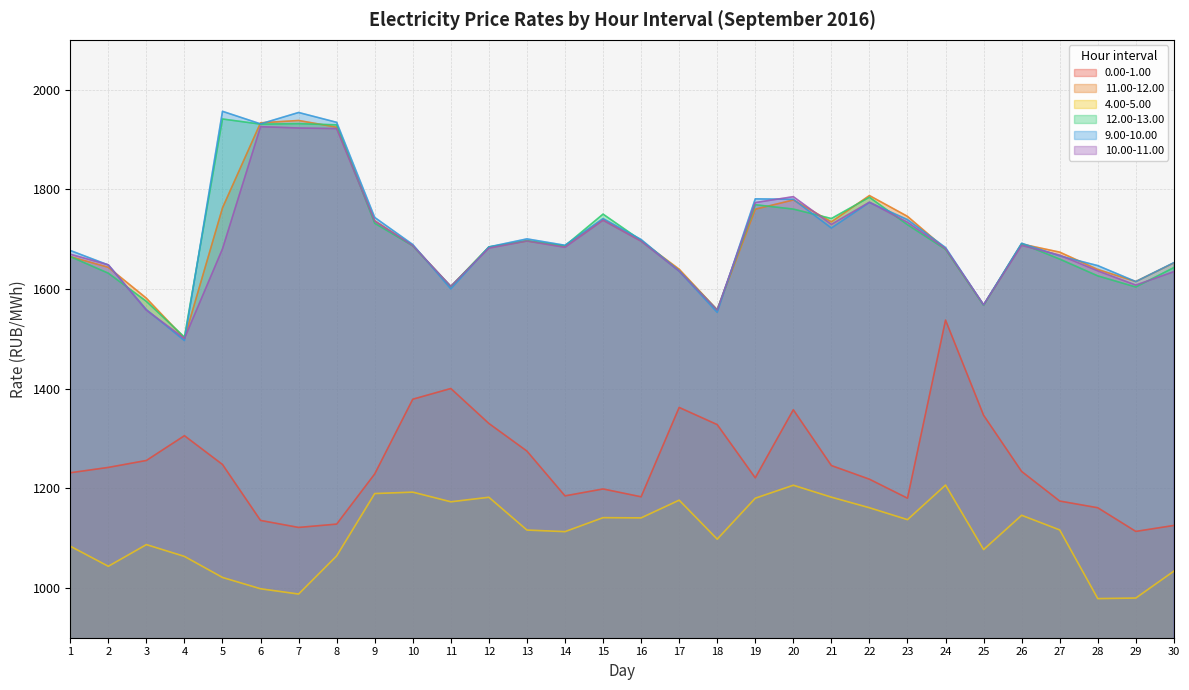

Does the chart have visible grid lines?

Yes